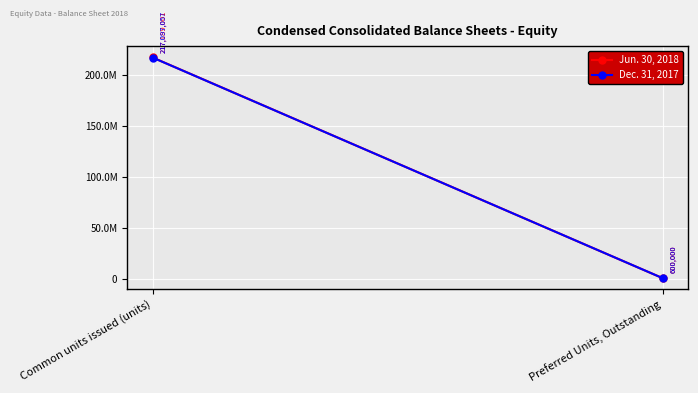

What position from the left is Preferred Units, Outstanding?

2